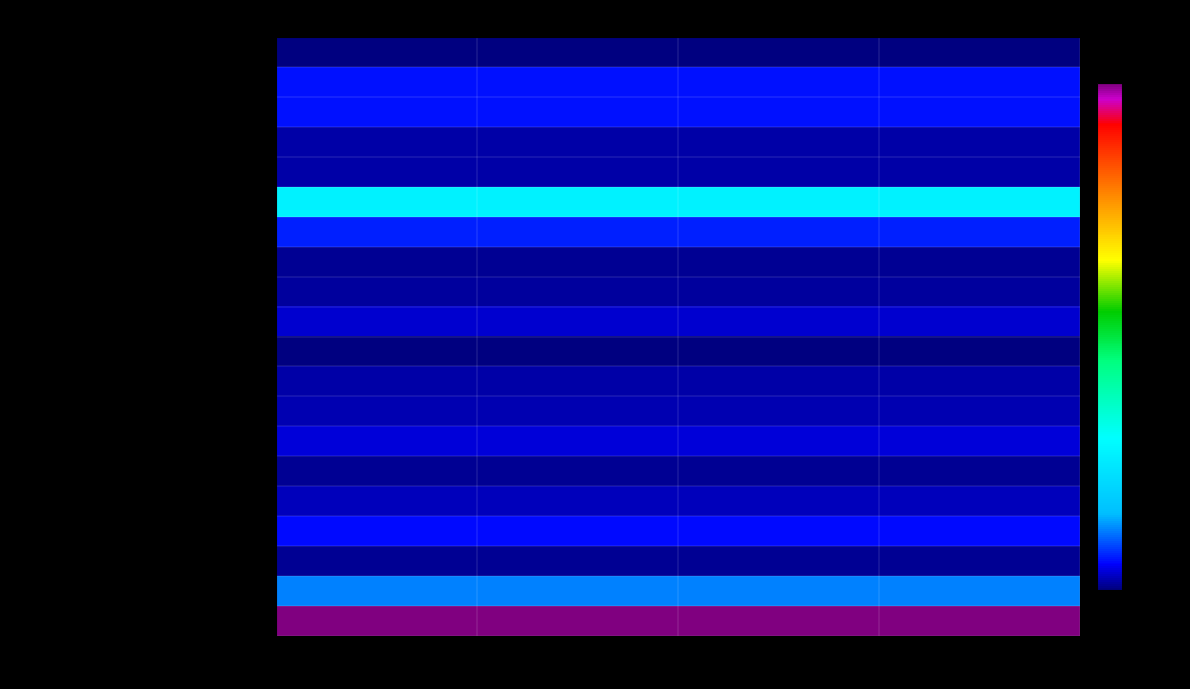

What is the maximum value shown in the chart?

381027